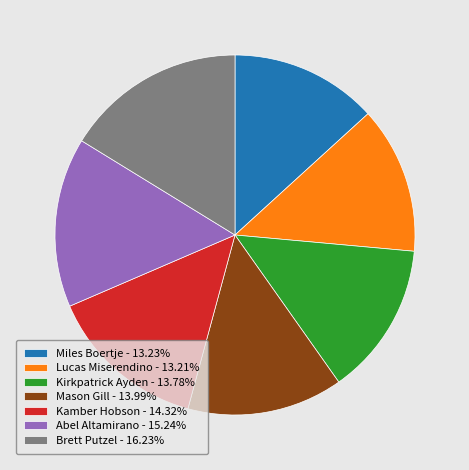

Approximately how many times larger is the value at Mason Gill - 13.99% compared to Kamber Hobson - 14.32%?

1.0